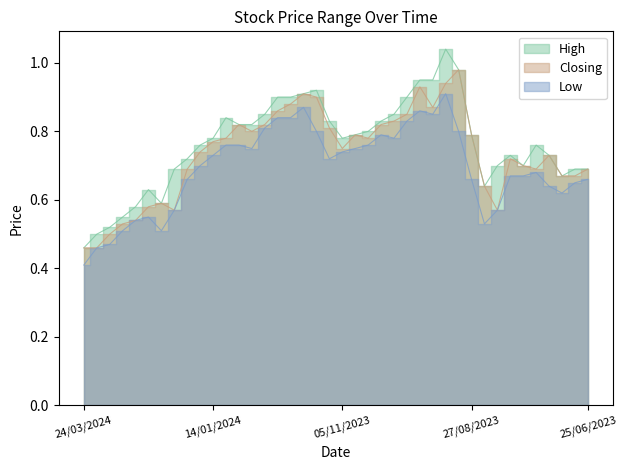

What position from the right is 26/11/2023?

23